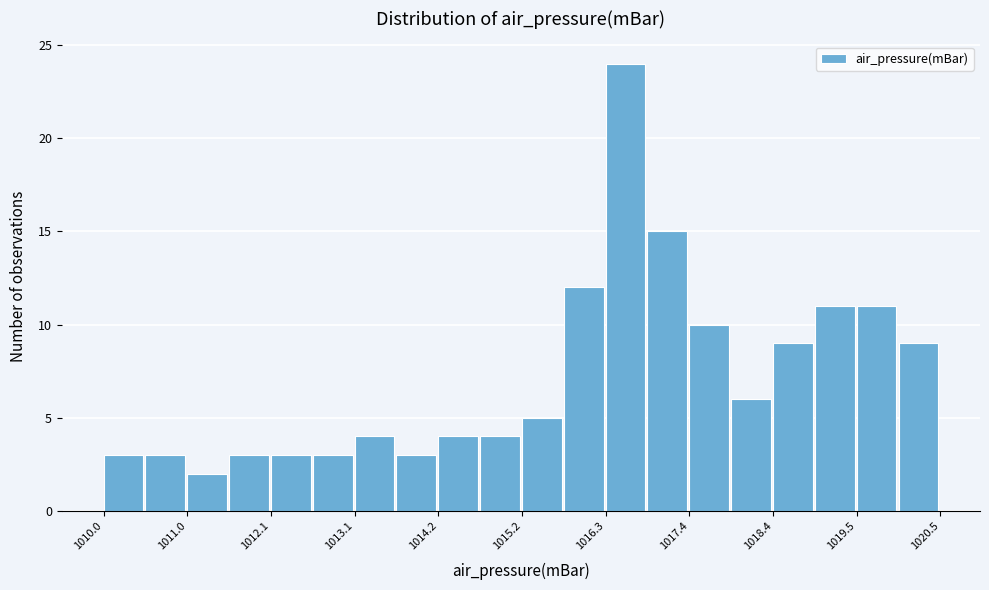

Read against the x-axis, roughly where is the centre of the tallest bar?

1016.6